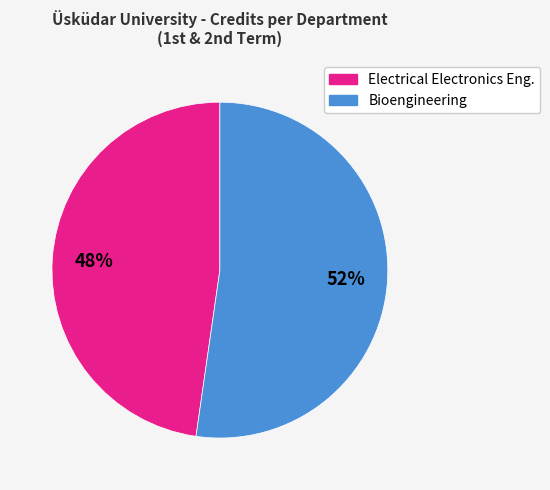

To the nearest percent, what is the average slice percentage?

50%